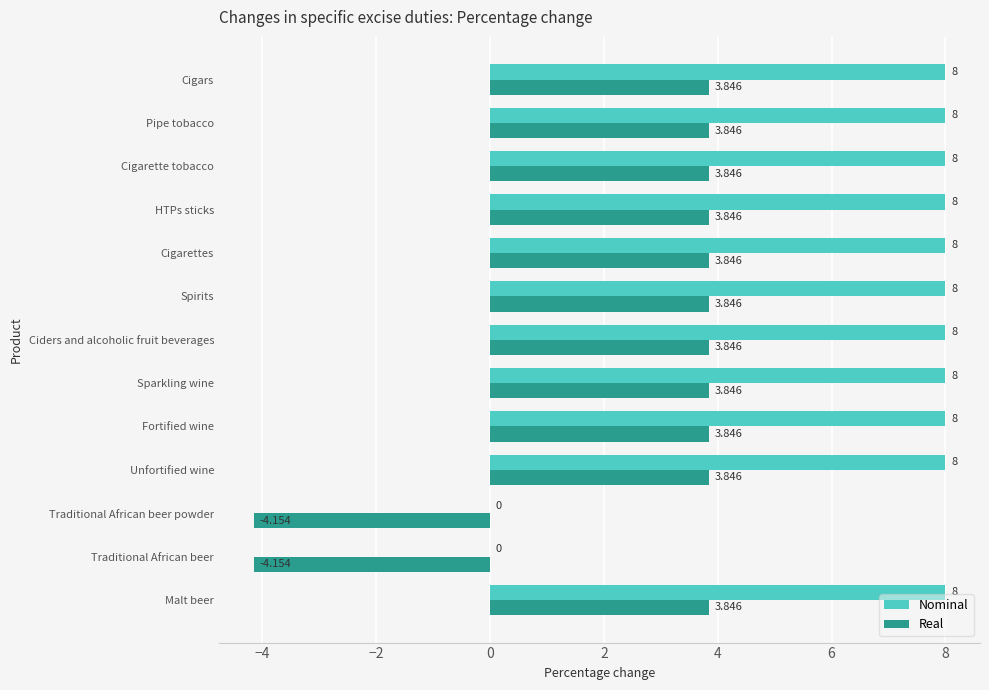

Which series has the largest total across all categories?

Nominal